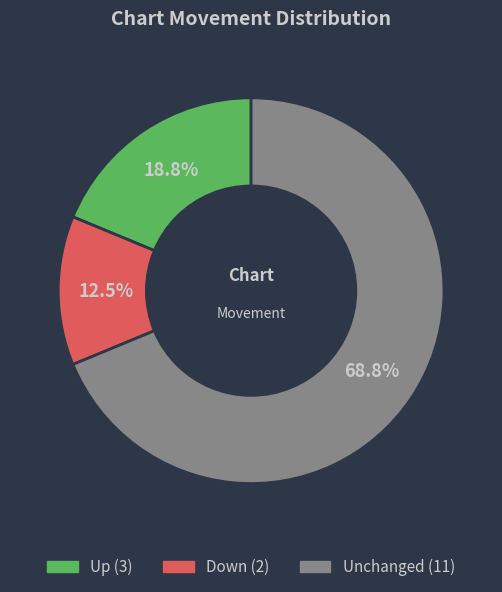

To the nearest percent, what is the average slice percentage?

33%